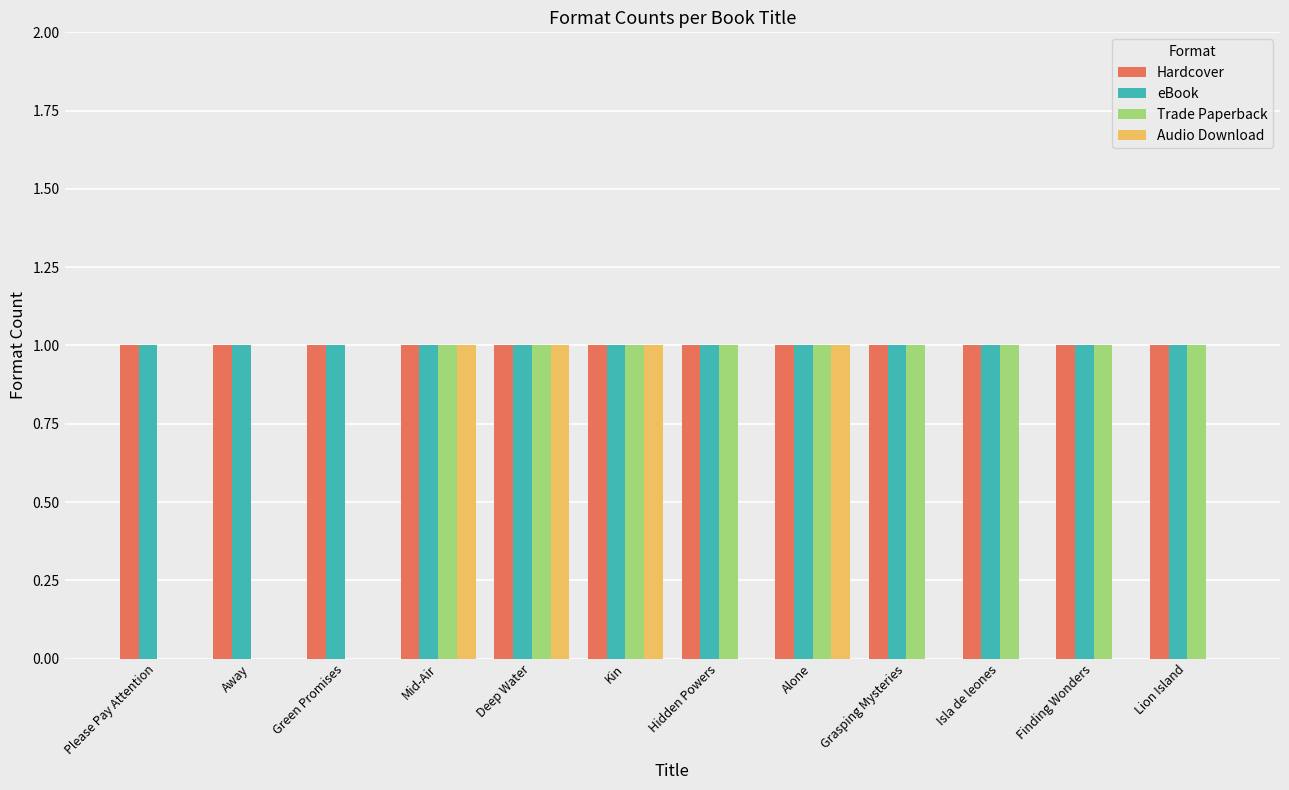

Reading right to left, transcribe all the data shown in this chart.

Hardcover: 1	1	1	1	1	1	1	1	1	1	1	1
eBook: 1	1	1	1	1	1	1	1	1	1	1	1
Trade Paperback: 1	1	1	1	1	1	1	1	1	0	0	0
Audio Download: 0	0	0	0	1	0	1	1	1	0	0	0